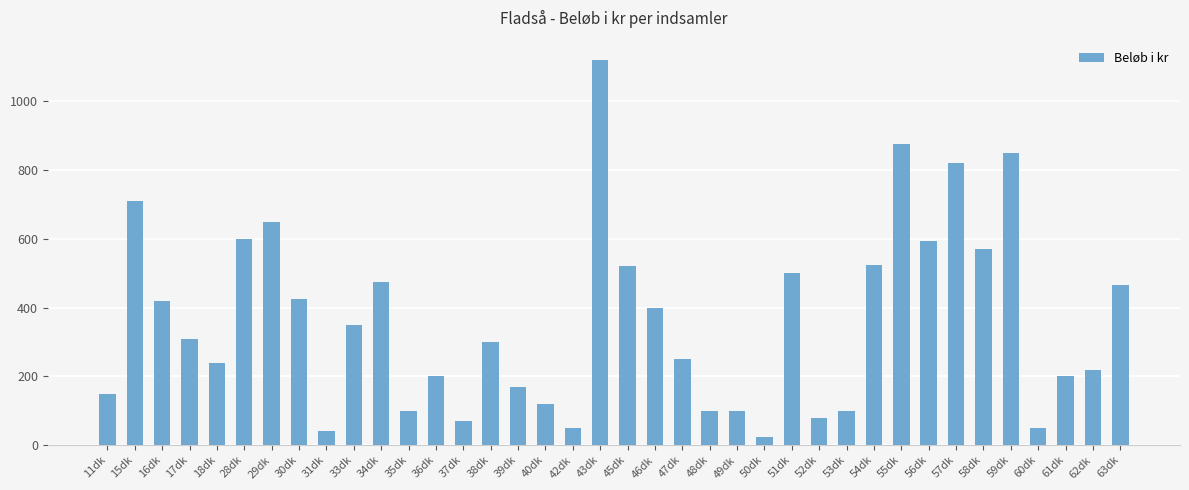

How many bars are there in total?

38